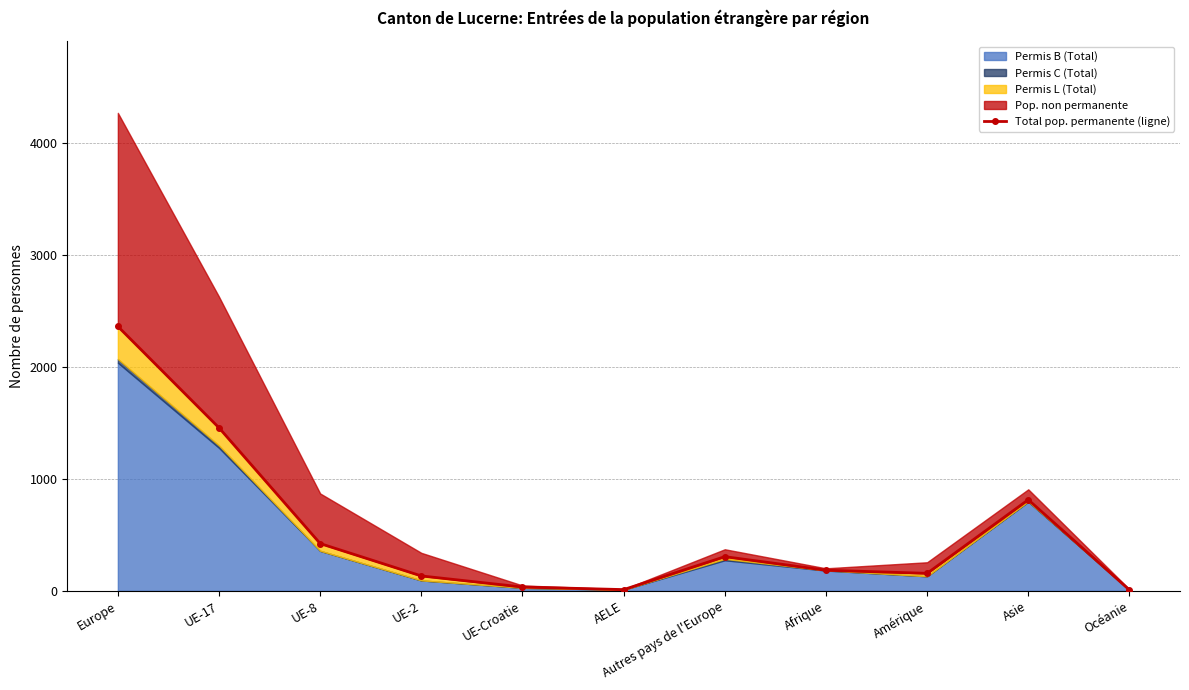

How many lines are shown in the chart?

1